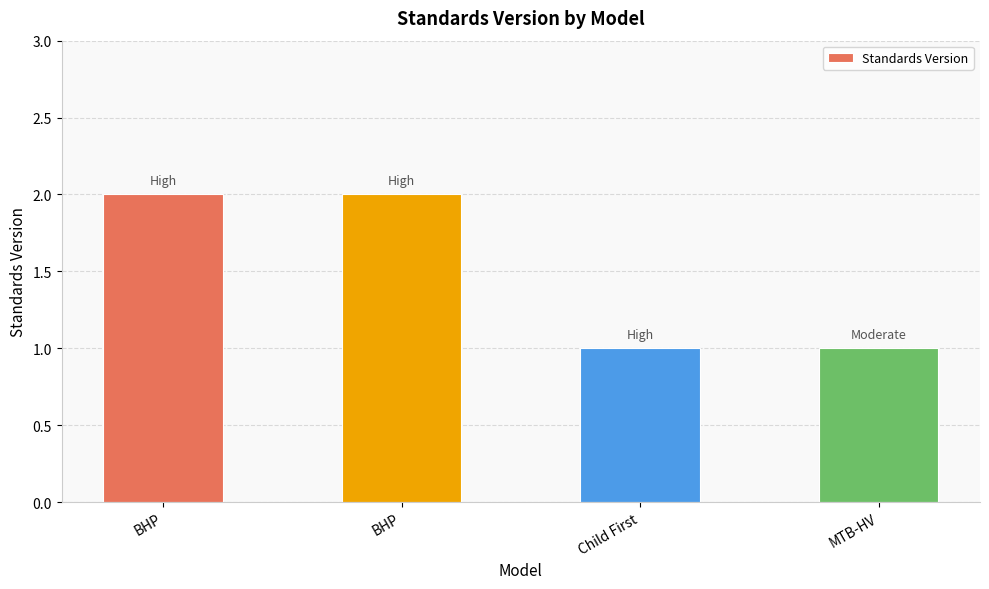

What is the maximum value shown in the chart?

2